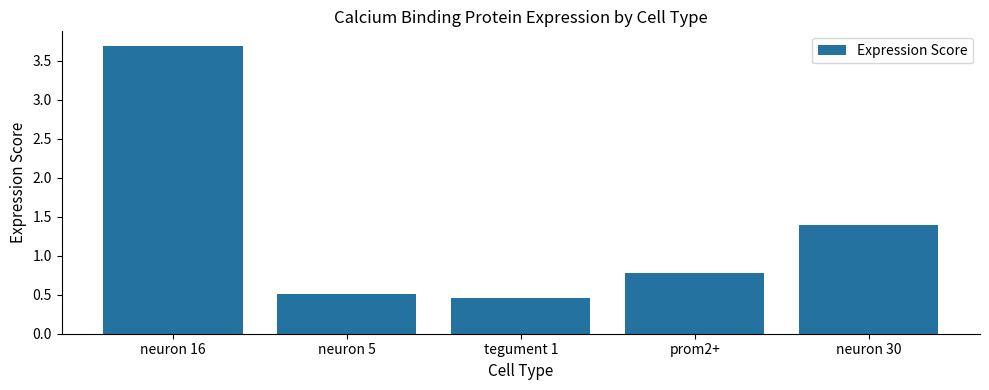

What is the sum of the values at neuron 30 and neuron 16?

5.1